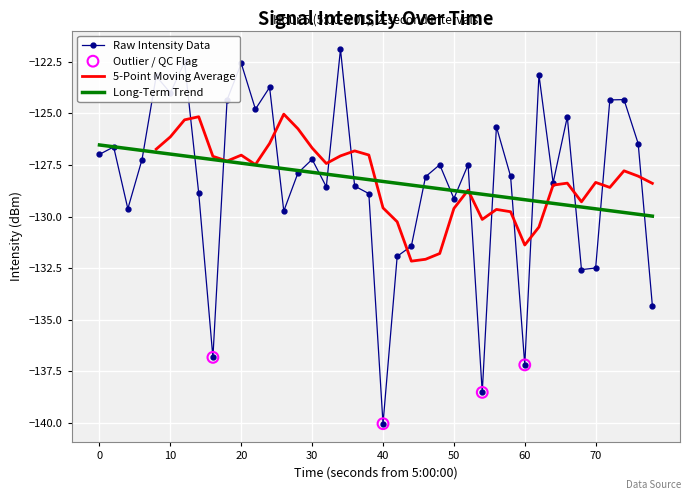

The value of Raw Intensity Data at 70 is -90.2. True or false?

False